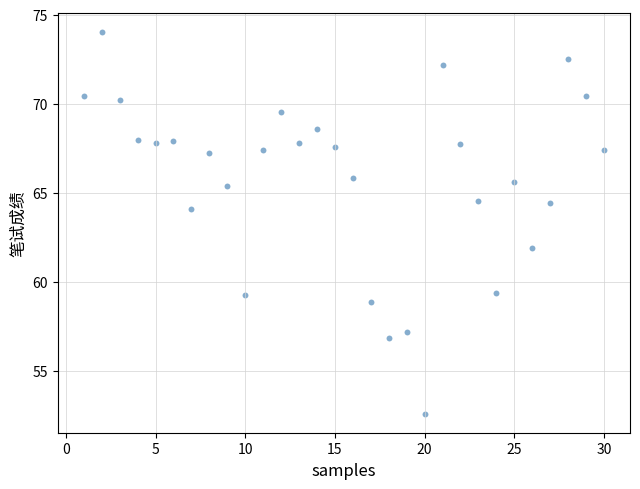

What is the range of X values (max minus min)?

29.0